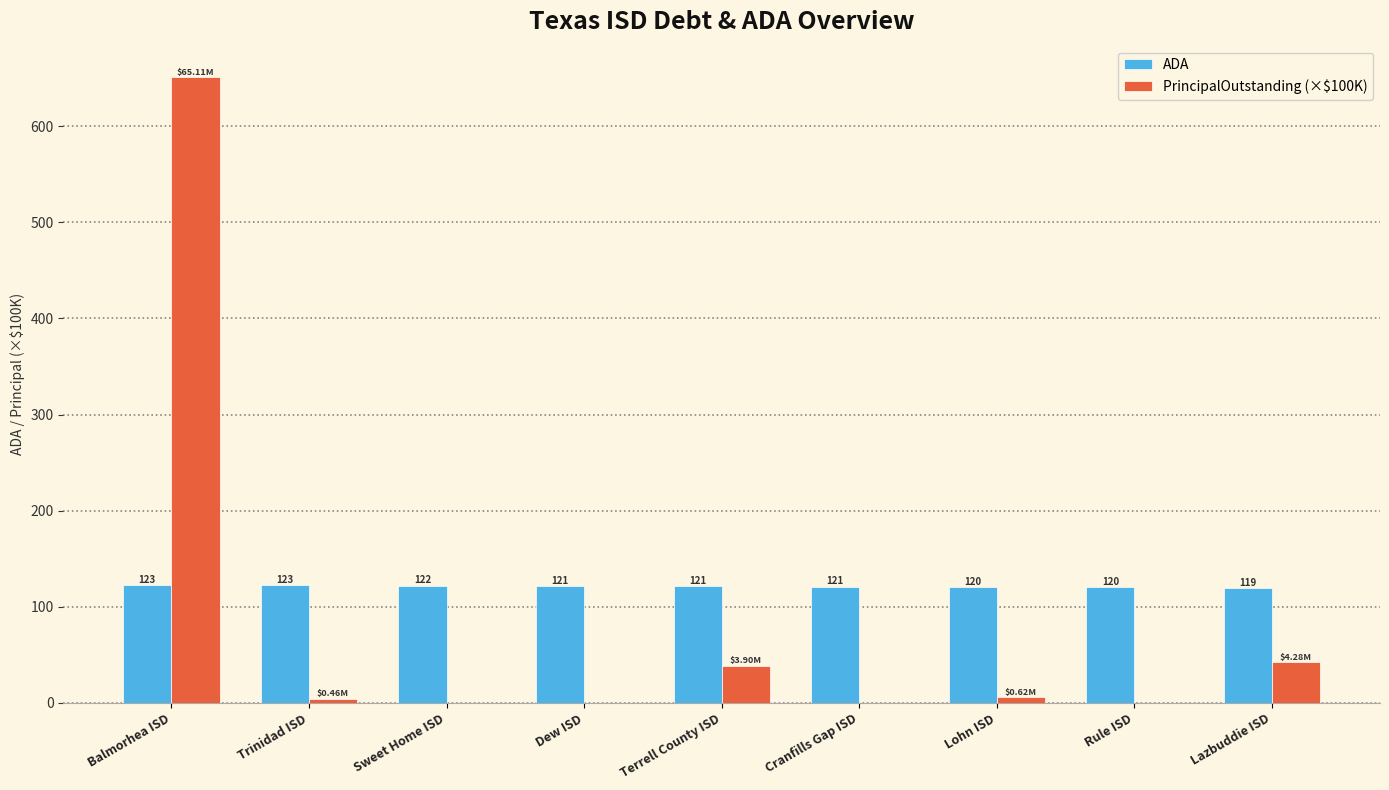

At which label is PrincipalOutstanding (×$100K) closest to 325?

Lazbuddie ISD